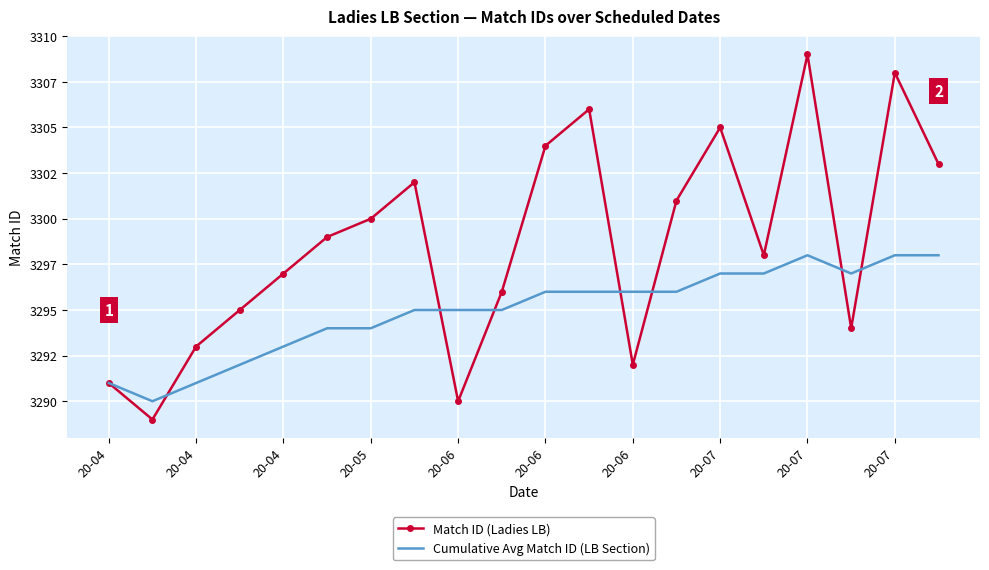

What are all the series names shown in the legend?

Match ID (Ladies LB), Cumulative Avg Match ID (LB Section)